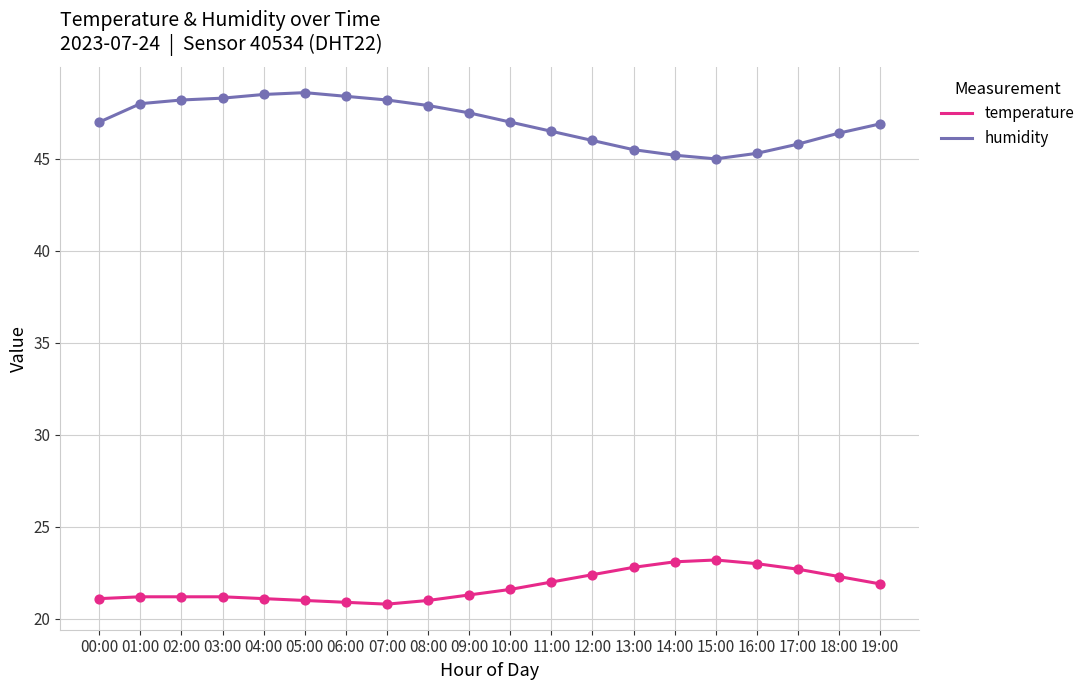

What is the total value across all series at 01:00?

69.2